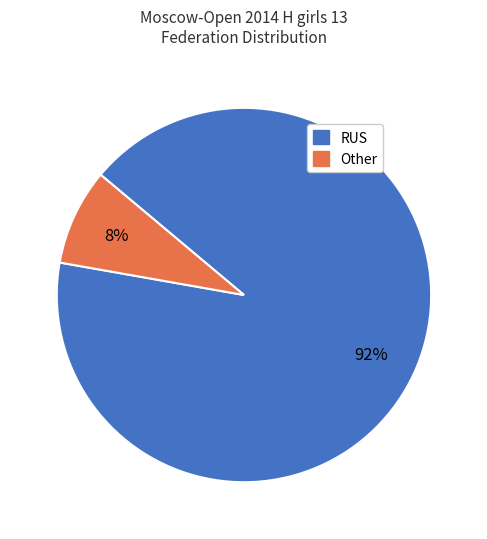

Is there any slice that represents more than half of the pie?

Yes